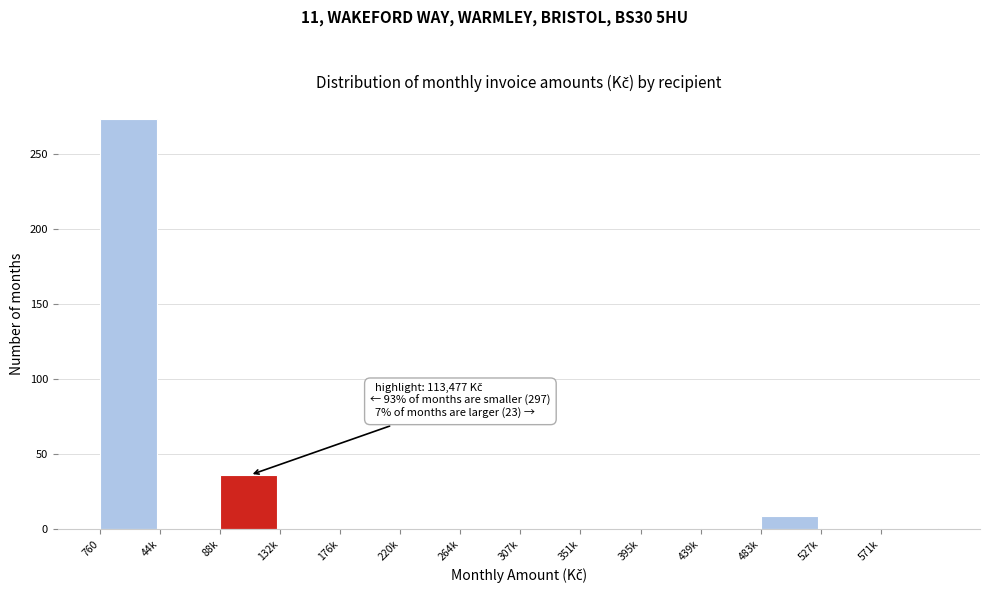

The chart shows a value of 0 at 176k. True or false?

True